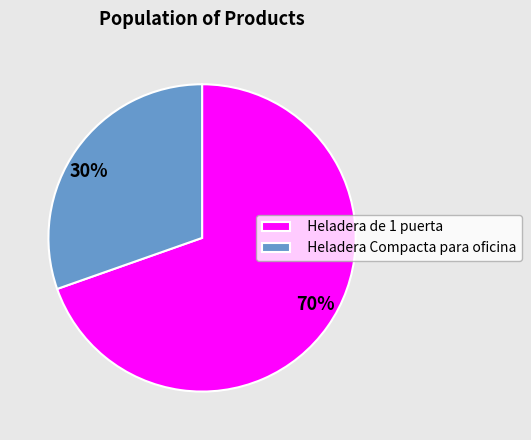

How many segments does this pie chart have?

2